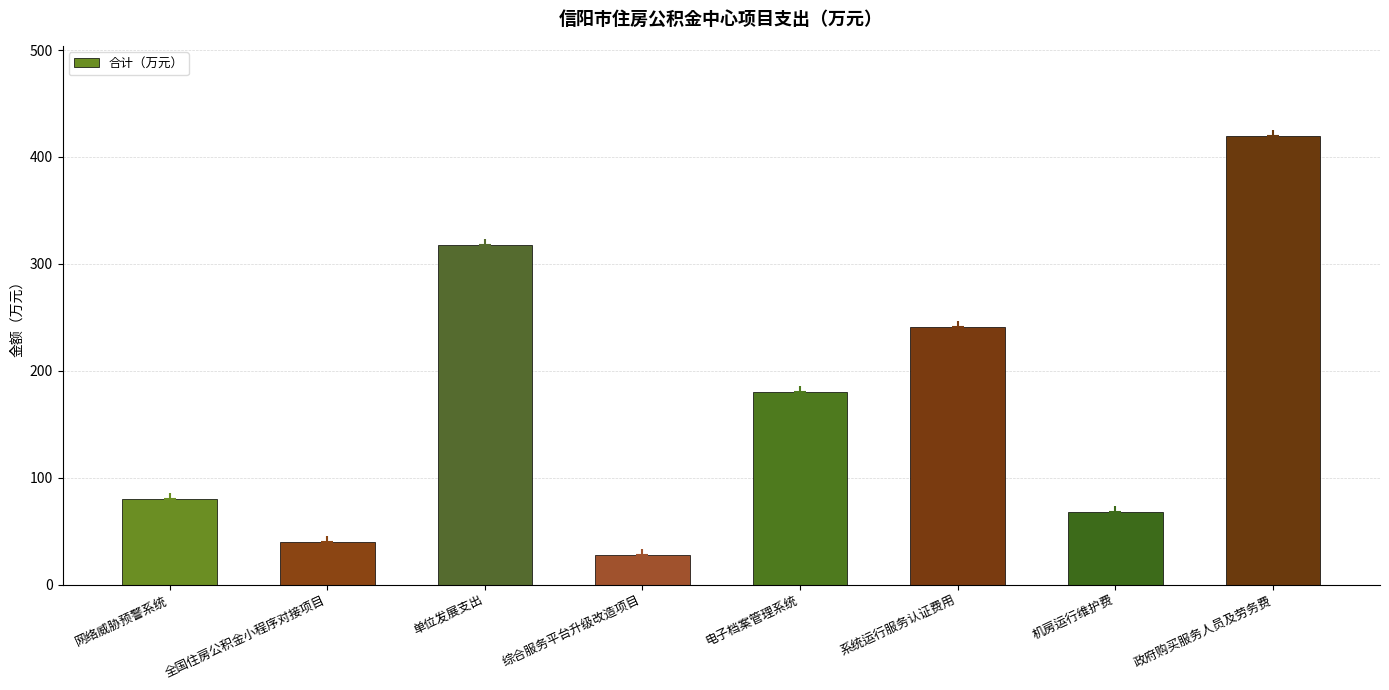

What position from the right is 网络威胁预警系统?

8